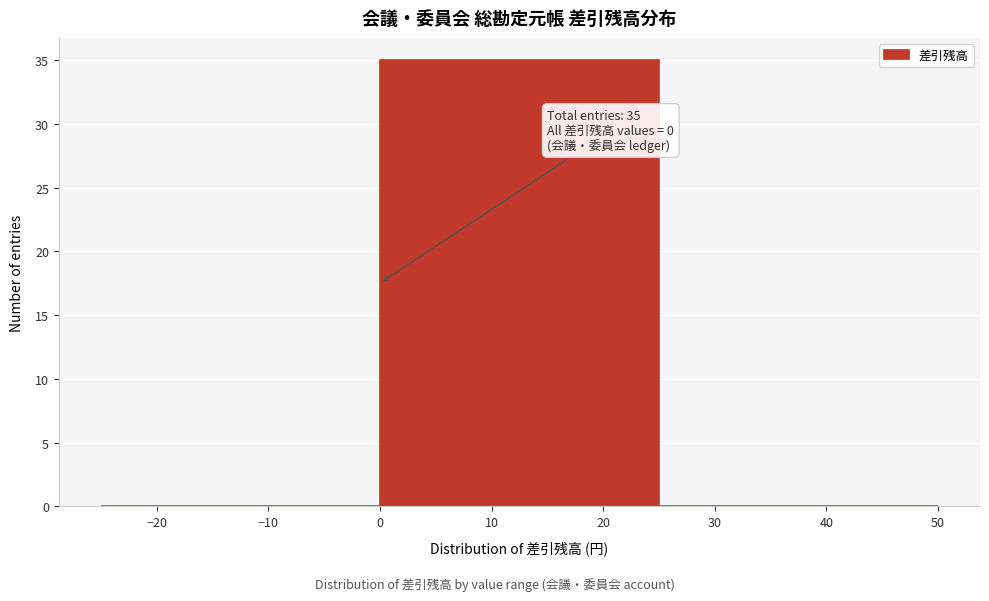

Which range on the x-axis has the tallest bar?

0 to 25